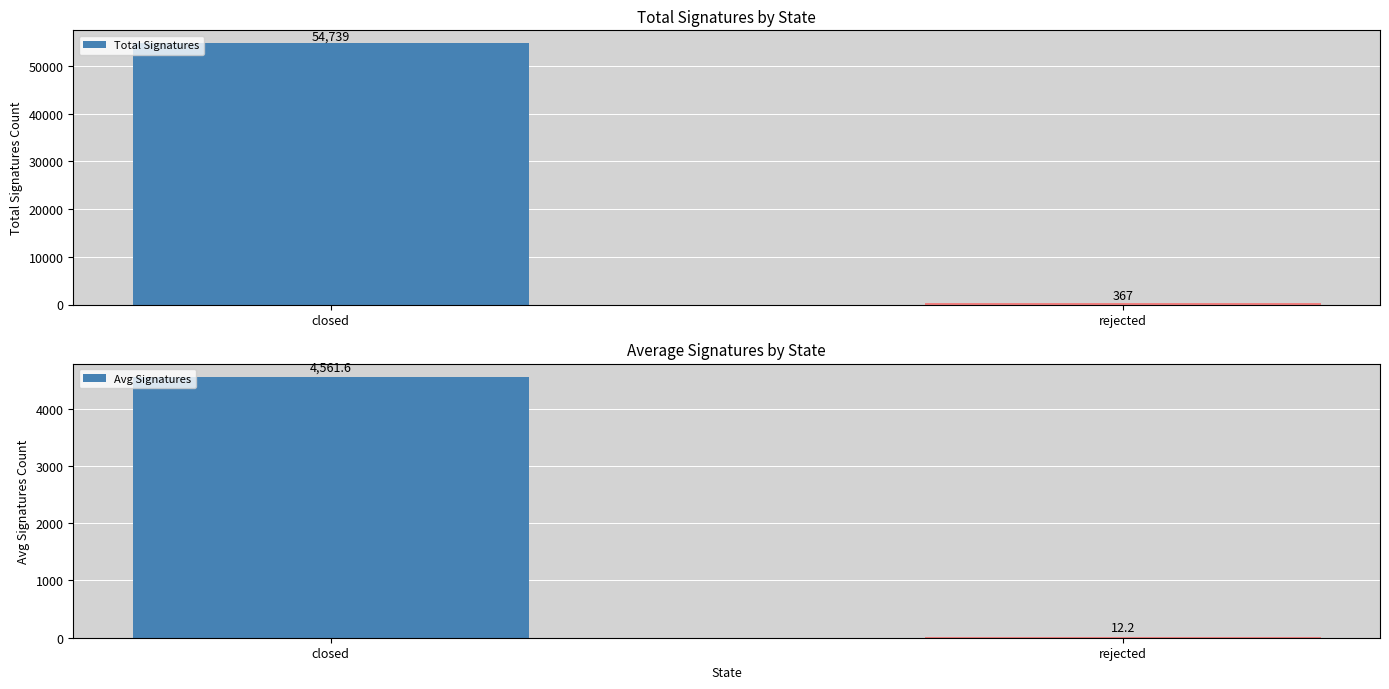

True or false: Avg Signatures has a value of 12.2 at rejected.

True